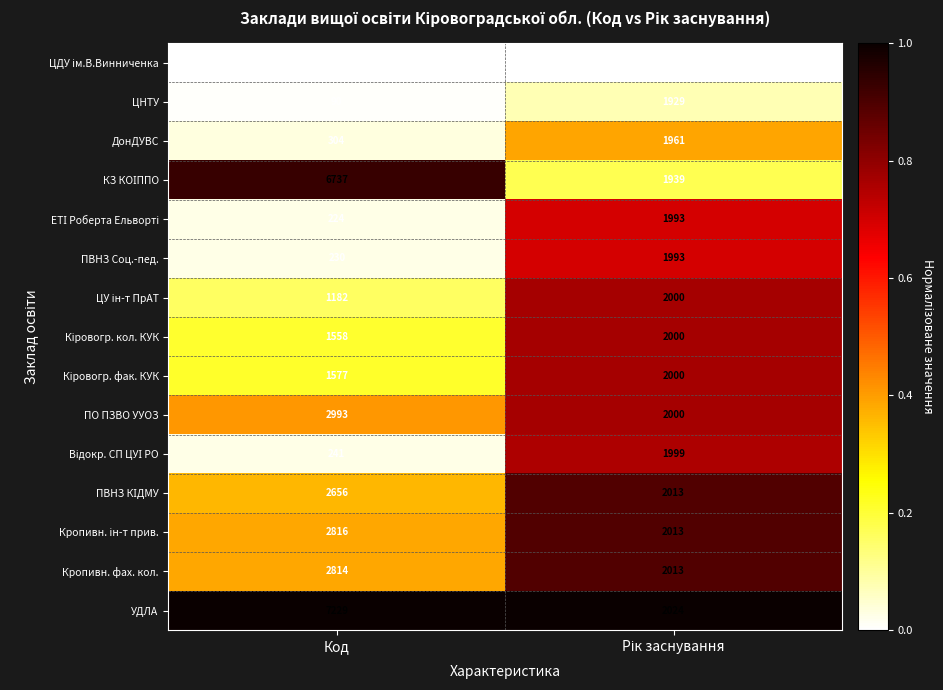

True or false: ЦНТУ has a value of 45 at Код.

False